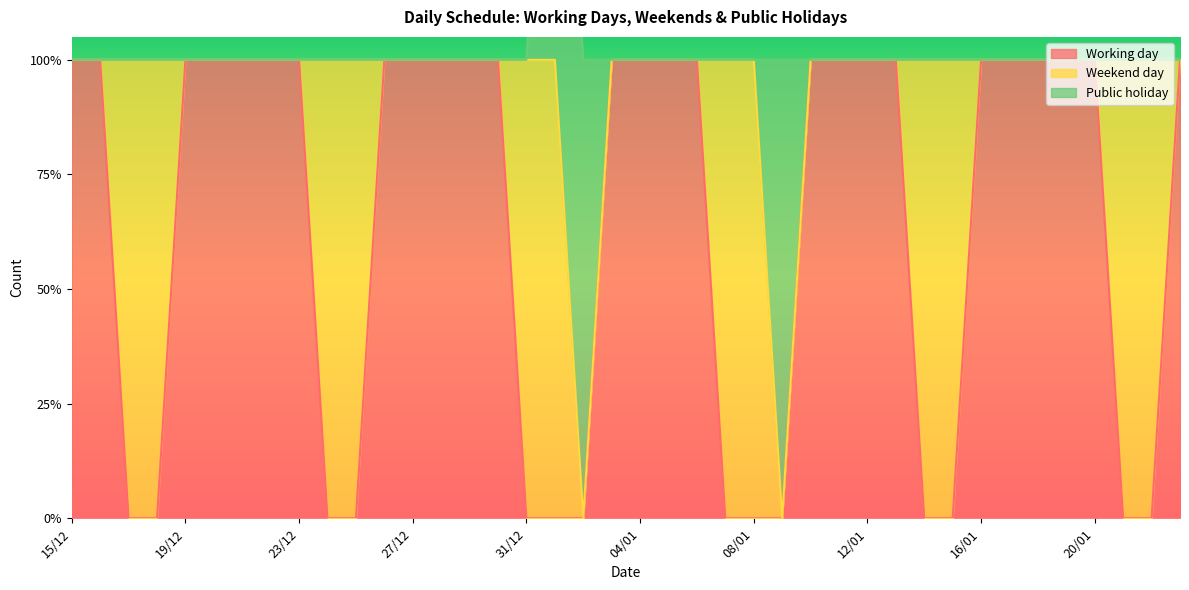

True or false: Working day has a value of 1 at 10/01.

True